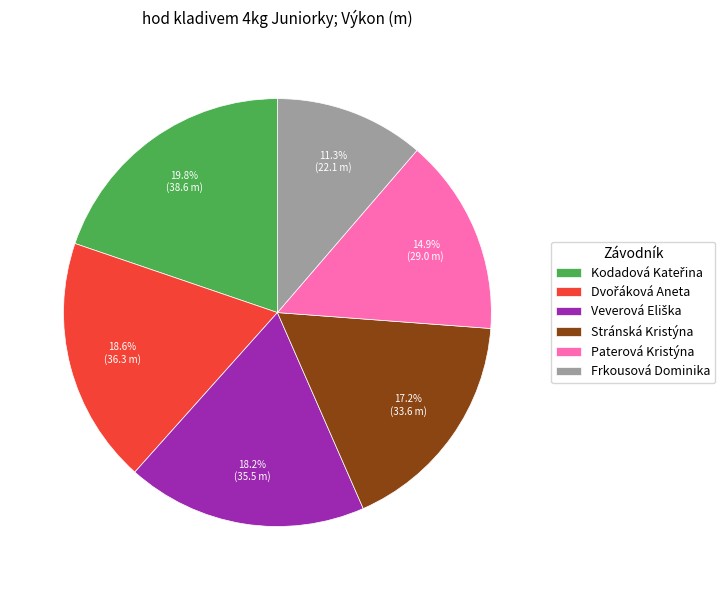

How many segments does this pie chart have?

6